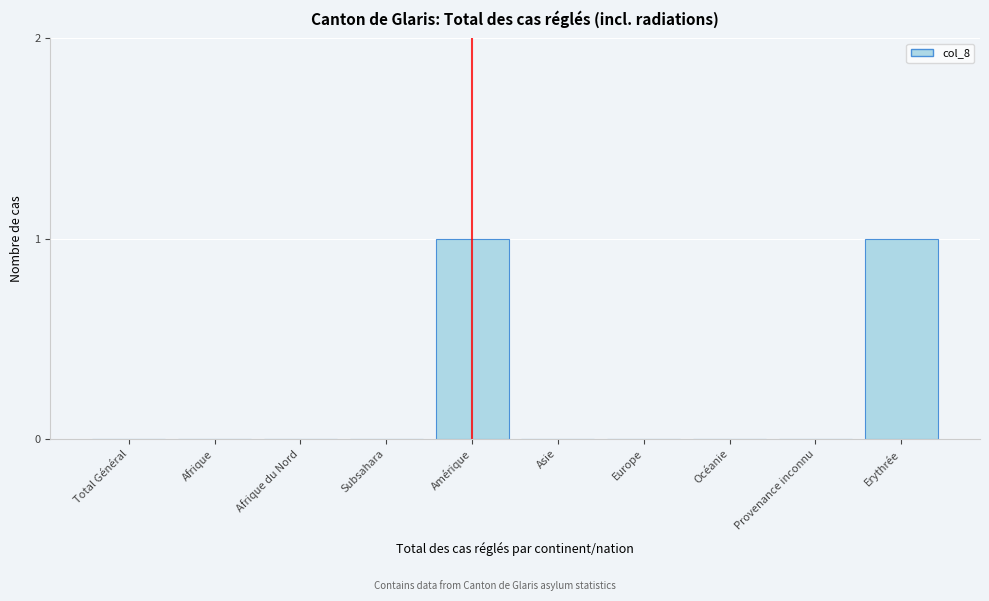

Reading left to right, what are all the values shown in this chart?

Total Général=0	Afrique=0	Afrique du Nord=0	Subsahara=0	Amérique=1	Asie=0	Europe=0	Océanie=0	Provenance inconnu=0	Erythrée=1